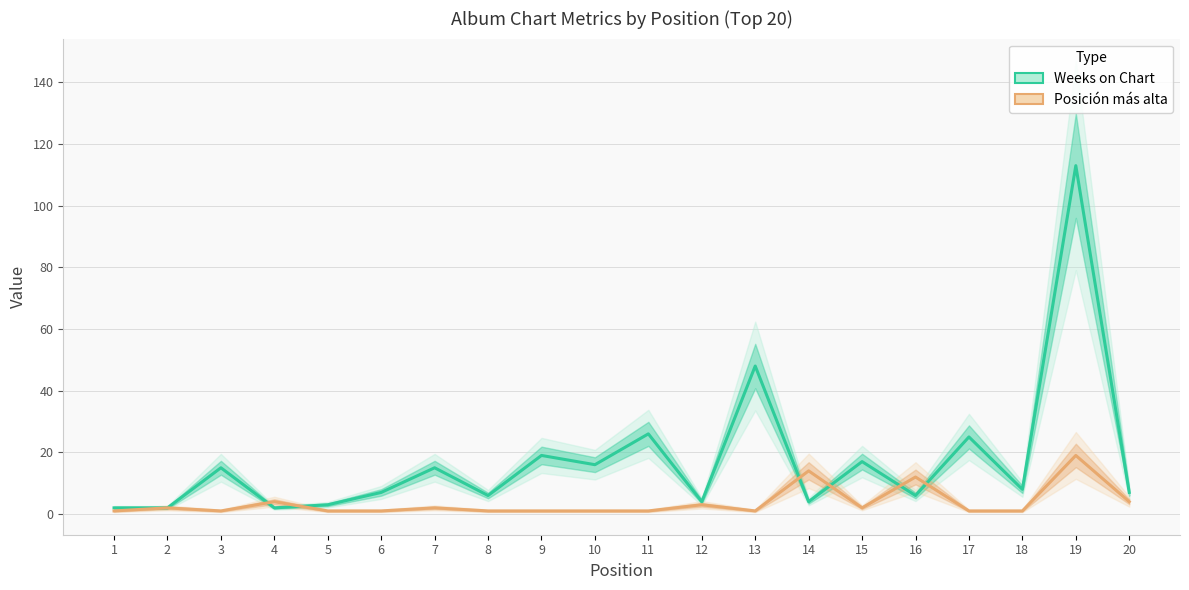

What is the total value across all series at 11?

27